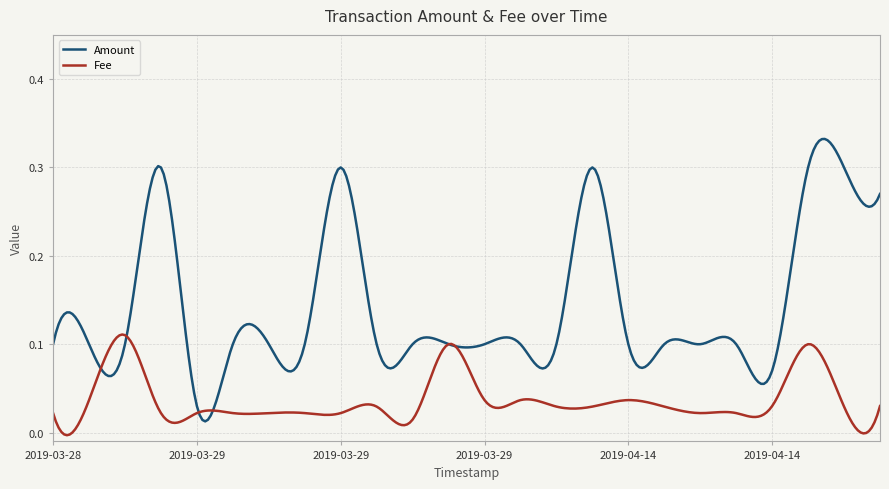

Which series has the widest spread of values?

Amount